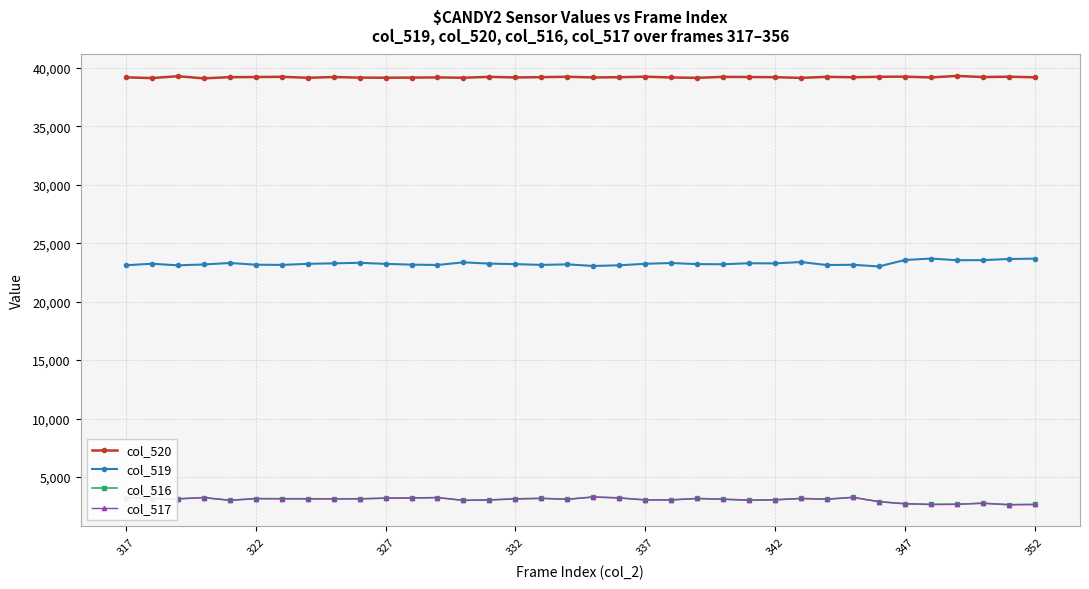

True or false: col_517 has more than 0 points higher than both neighbors.

True